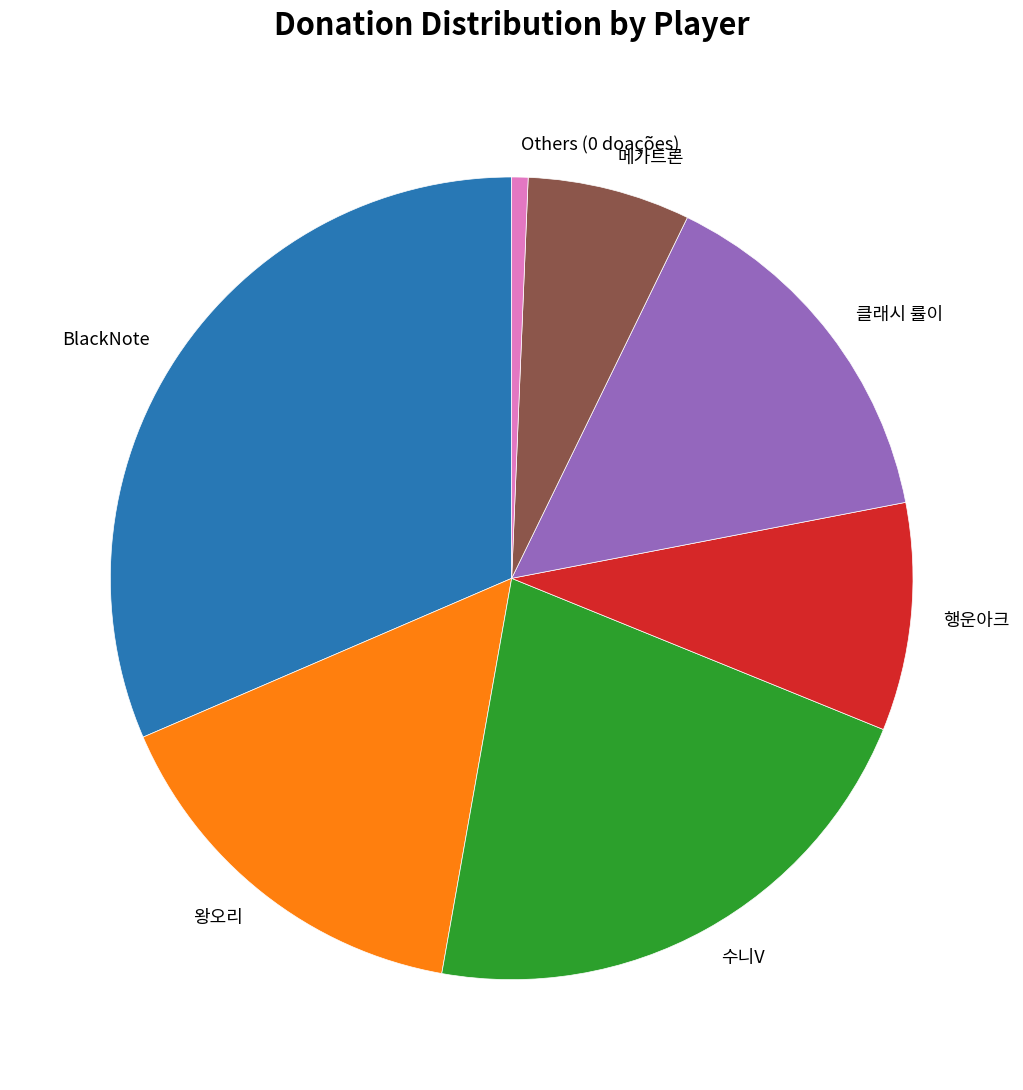

The 클래시 률이 slice represents 1% of the pie. True or false?

False